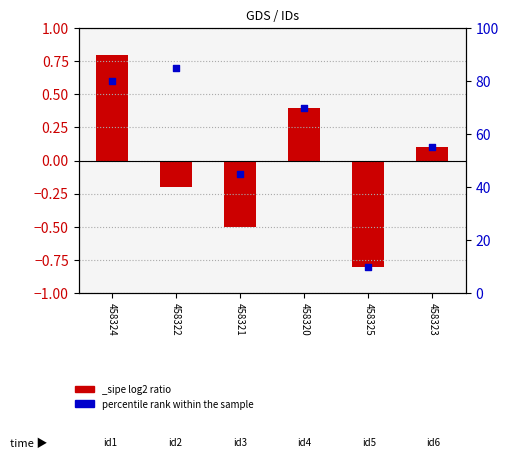

What is the change in value from 458324 to 458322?

+5